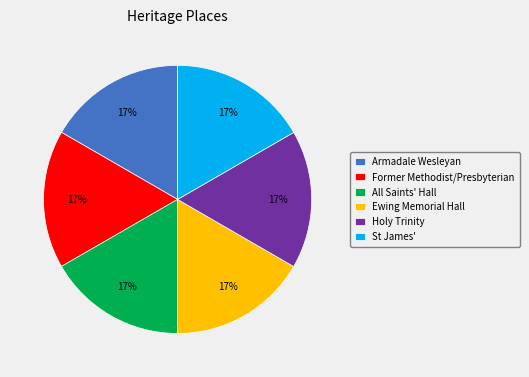

Is there any slice that represents more than half of the pie?

No